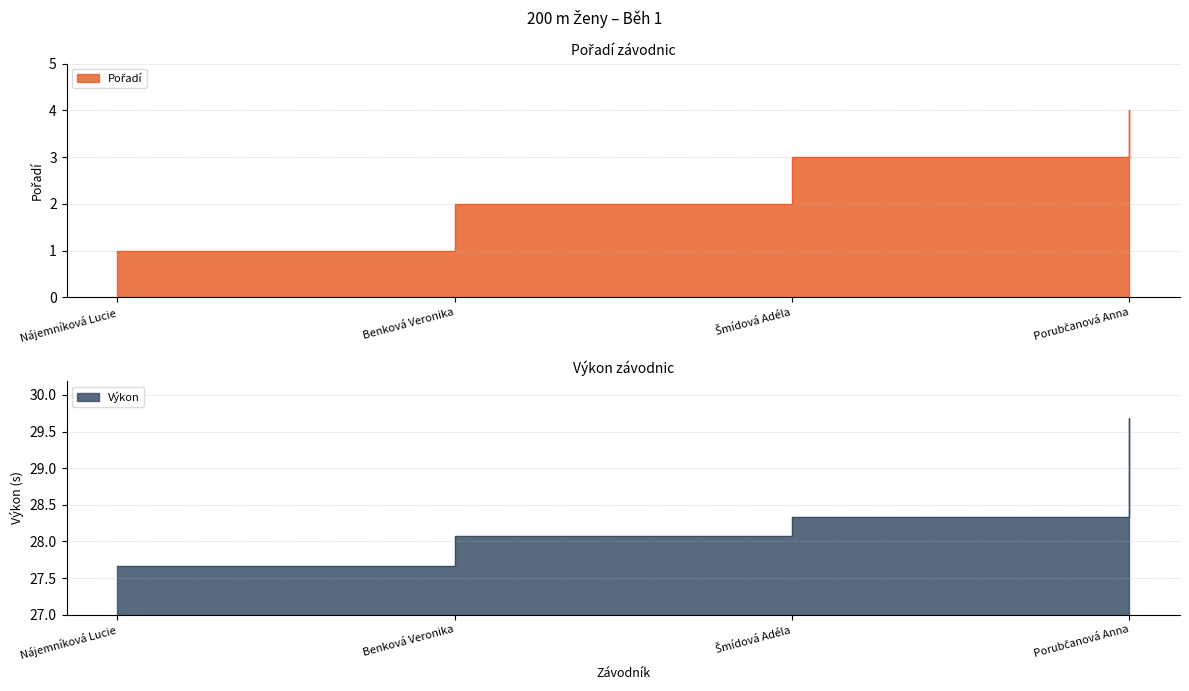

Which series has the largest total across all categories?

Výkon